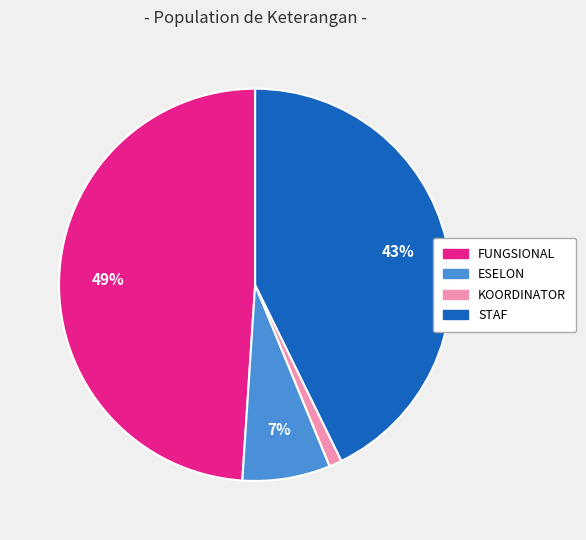

To the nearest percent, what is the difference between the STAF and FUNGSIONAL slice percentages?

6%